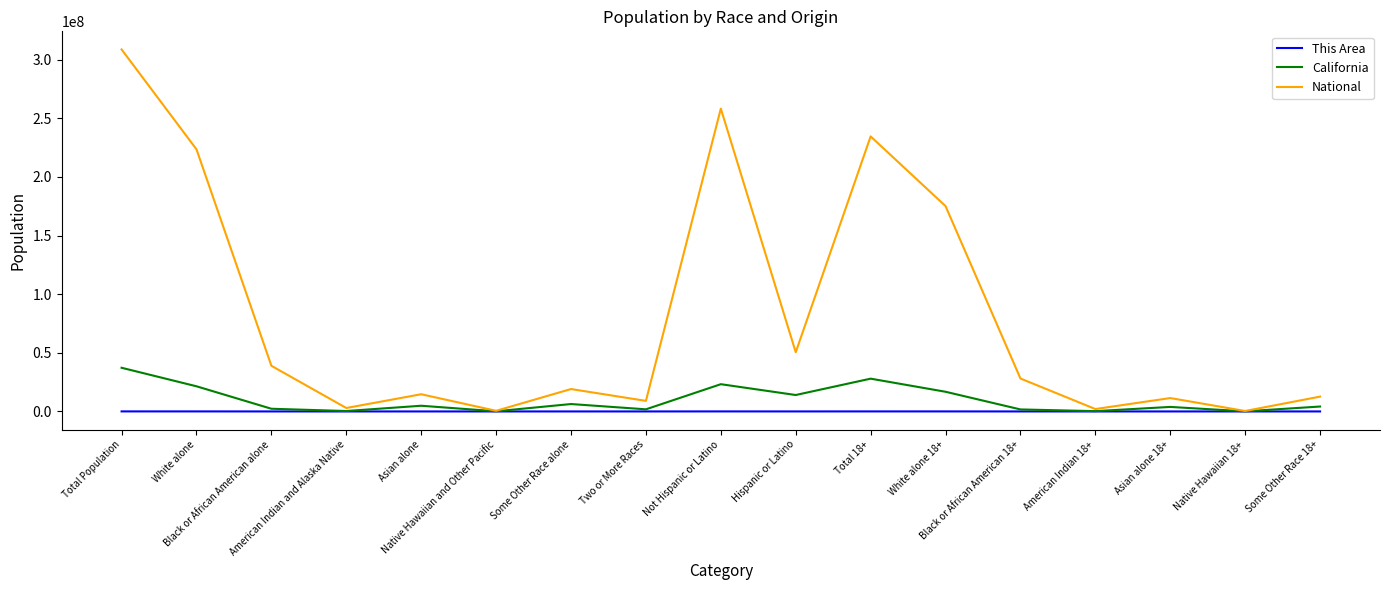

How many categories are shown in the chart?

17